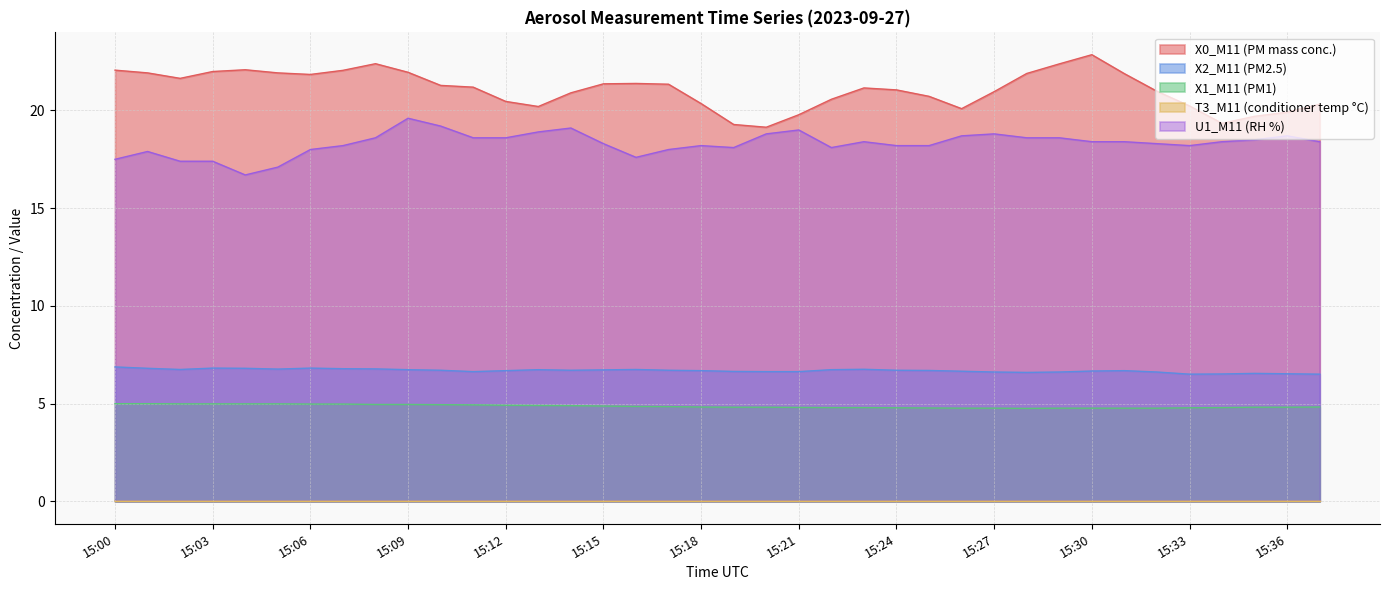

What value does the X1_M11 (PM1) series have at 15:18?

4.8